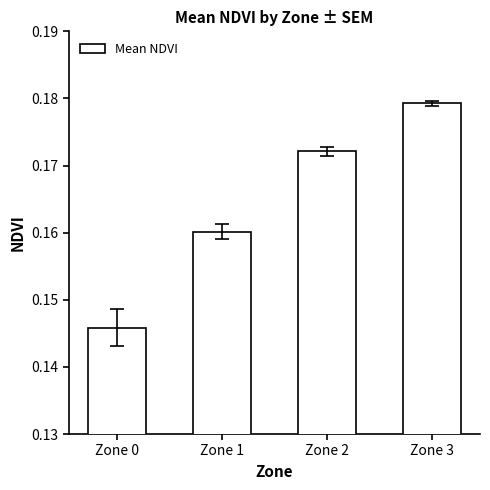

Count the number of data series in this chart.

1